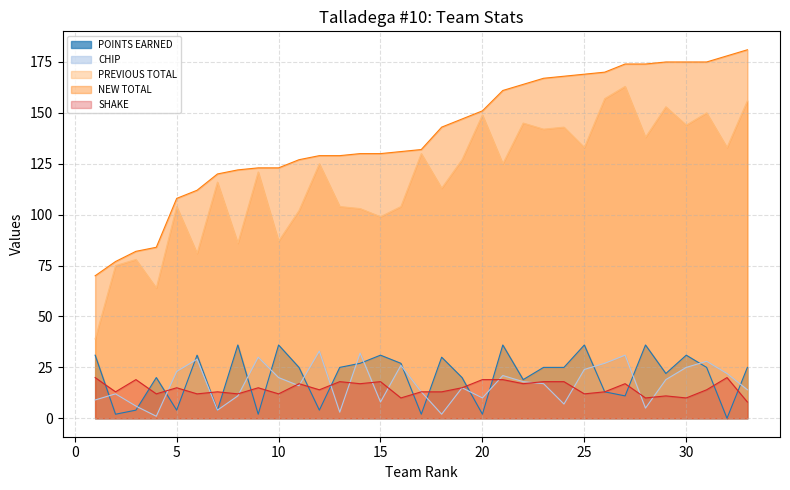

How many data points in SHAKE are above 14?

16